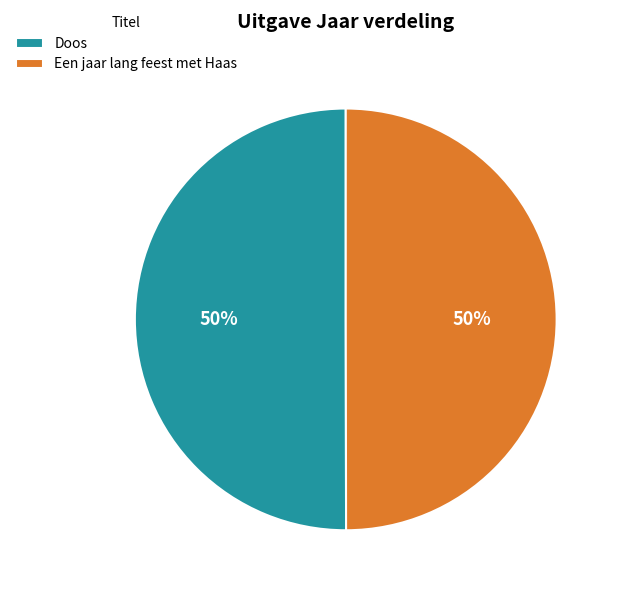

How many slices are in this pie chart?

2